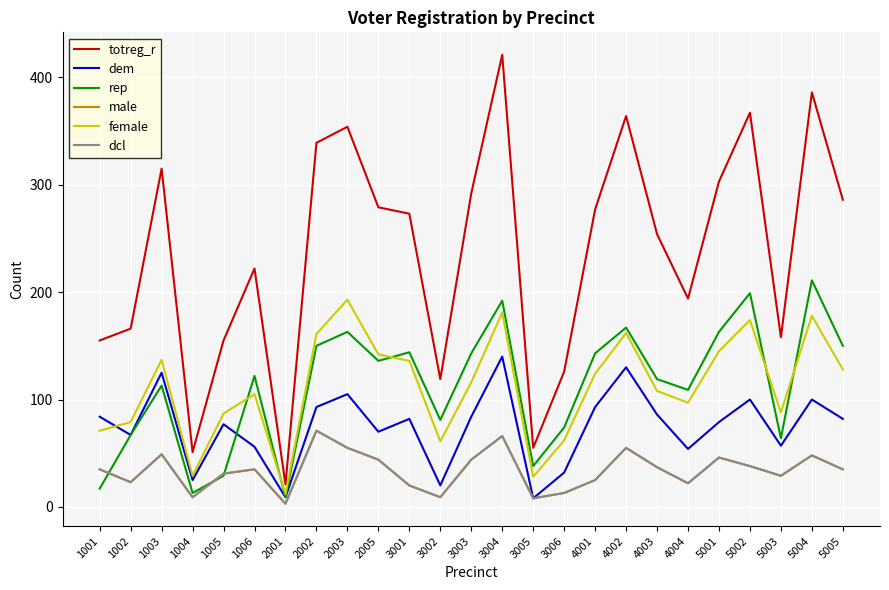

Is this an area chart (filled region under the line)?

No